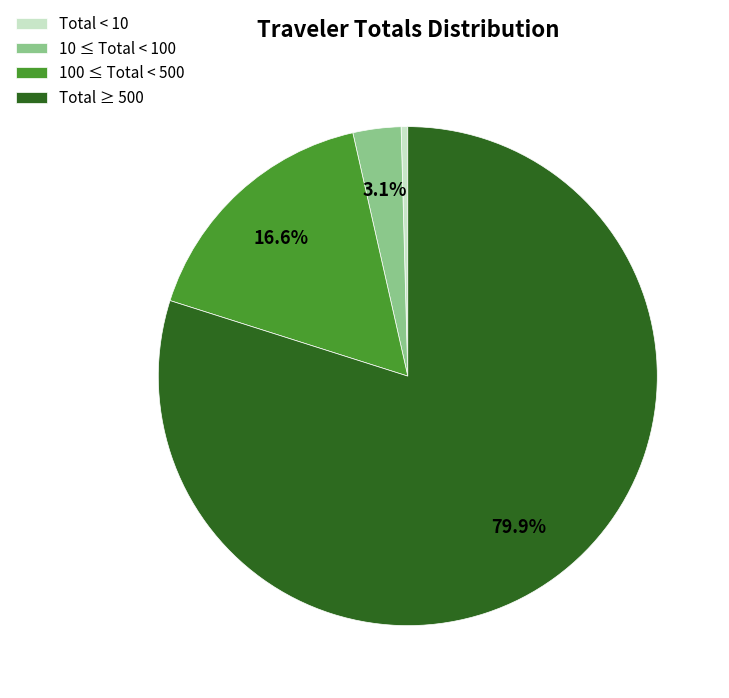

To the nearest percent, what is the difference between the largest and smallest slice percentages?

79%